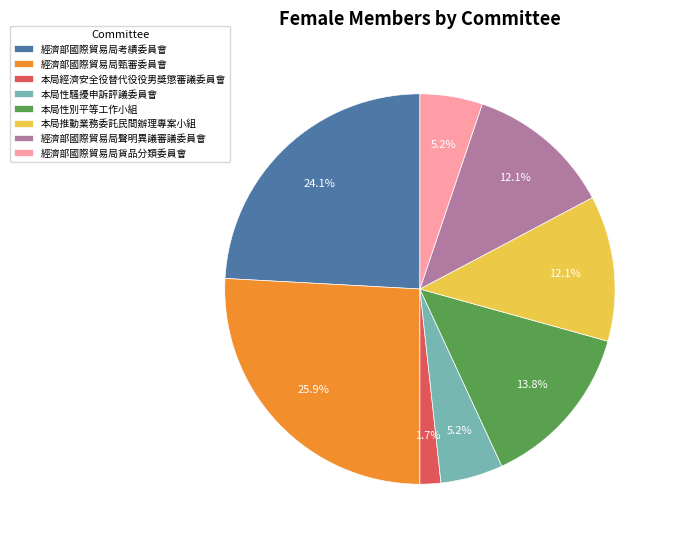

Which has a higher value, 本局經濟安全役替代役役男獎懲審議委員會 or 經濟部國際貿易局貨品分類委員會?

經濟部國際貿易局貨品分類委員會